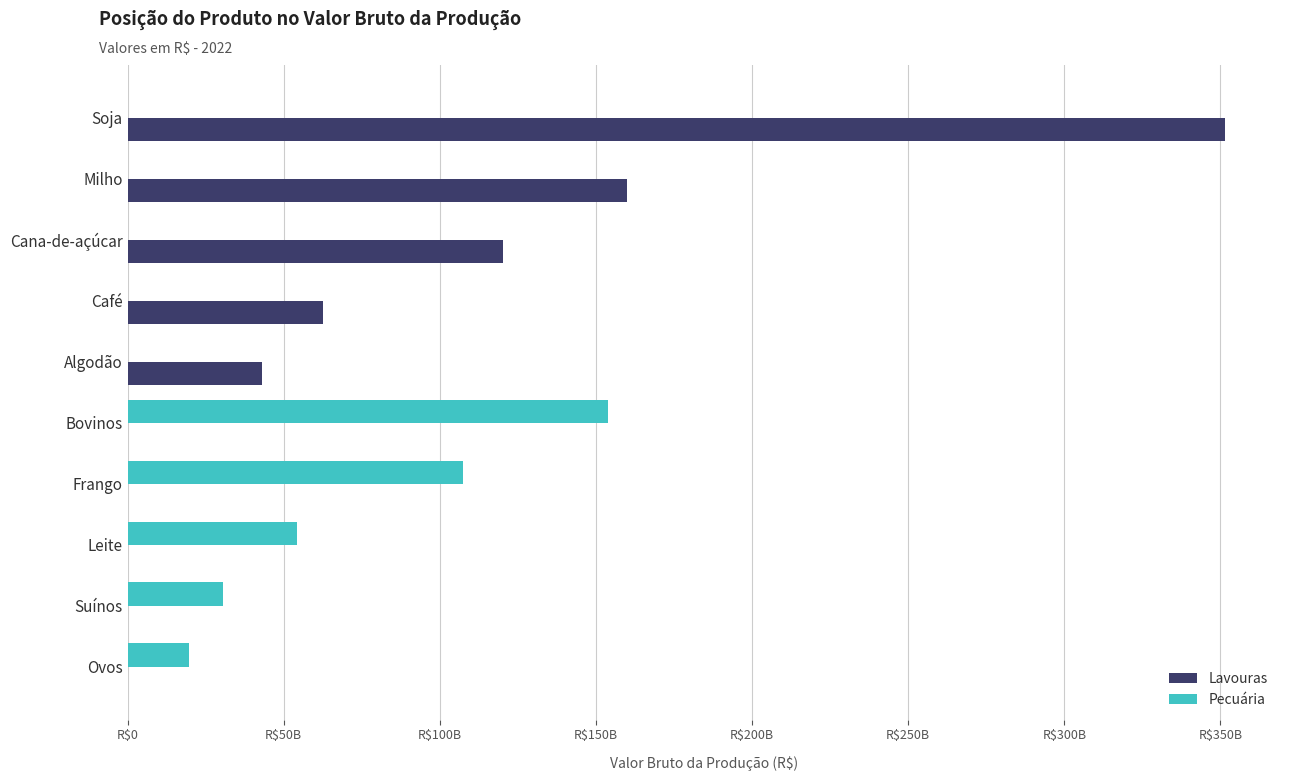

Which category has the highest value in the Lavouras series?

Soja